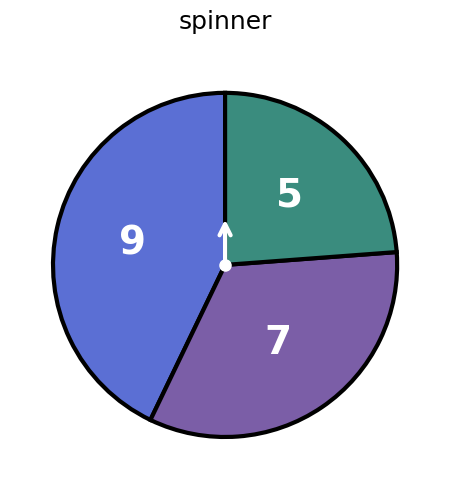

Is there any slice that represents more than half of the pie?

No